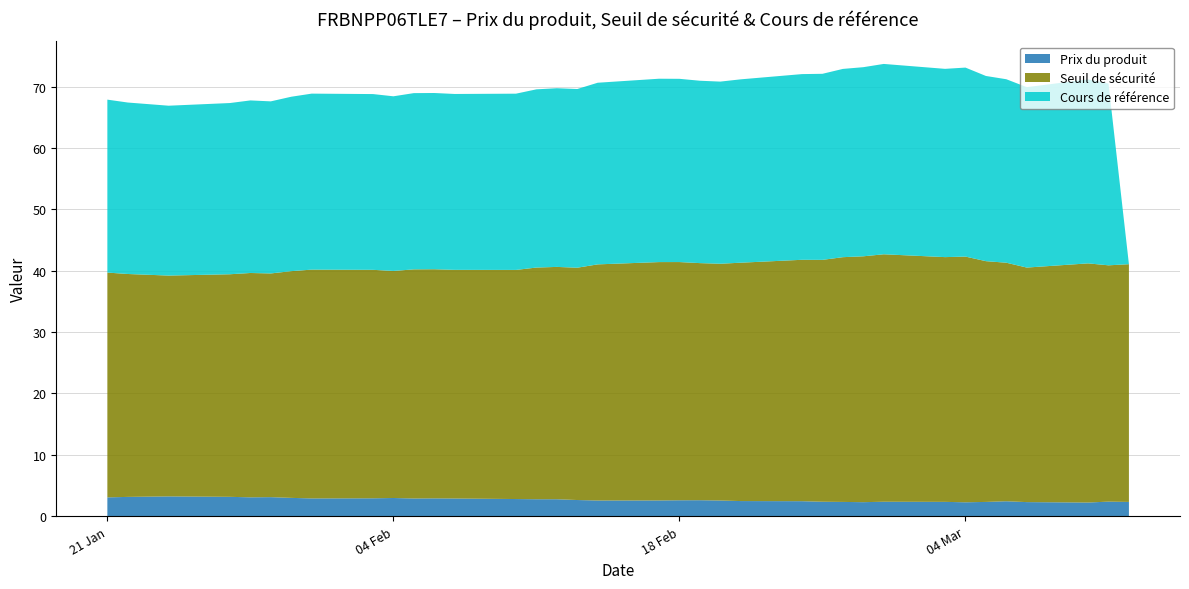

Reading right to left, list all the values displayed in this chart.

Prix du produit: 35=3.0	34=3.1	33=3.2	32=3.1	31=3.1	30=3.1	29=3.0	28=2.9	27=2.9	26=3.0	25=2.9	24=2.9	23=2.9	22=2.8	21=2.8	20=2.8	19=2.6	18=2.5	17=2.5	16=2.6	15=2.6	14=2.5	13=2.5	12=2.4	11=2.3	10=2.3	9=2.3	8=2.3	7=2.3	6=2.2	5=2.3	4=2.4	3=2.3	2=2.2	1=2.4	0=2.3
Seuil de sécurité: 35=36.7	34=36.3	33=36.0	32=36.3	31=36.6	30=36.5	29=37.0	28=37.3	27=37.3	26=37.0	25=37.4	24=37.4	23=37.3	22=37.4	21=37.8	20=37.9	19=37.9	18=38.5	17=38.9	16=38.8	15=38.7	14=38.6	13=38.9	12=39.4	11=39.4	10=39.9	9=40.1	8=40.4	7=39.9	6=40.1	5=39.3	4=38.9	3=38.2	2=39.0	1=38.5	0=38.8
Cours de référence: 35=28.2	34=28.0	33=27.7	32=27.9	31=28.1	30=28.1	29=28.4	28=28.7	27=28.7	26=28.5	25=28.7	24=28.7	23=28.7	22=28.7	21=29.1	20=29.1	19=29.1	18=29.6	17=29.9	16=29.9	15=29.7	14=29.7	13=29.9	12=30.3	11=30.3	10=30.7	9=30.8	8=31.0	7=30.7	6=30.8	5=30.2	4=29.9	3=29.4	2=30.0	1=29.6	0=0.0